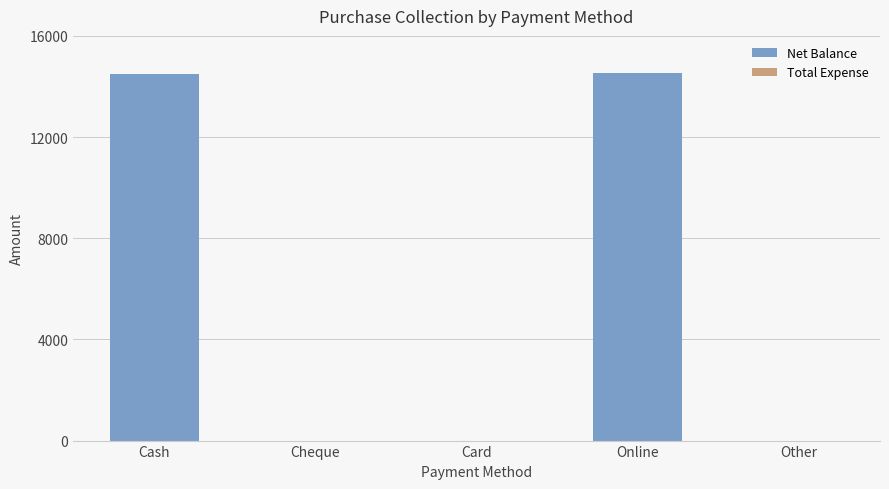

True or false: the data shows 14550 at Online.

True